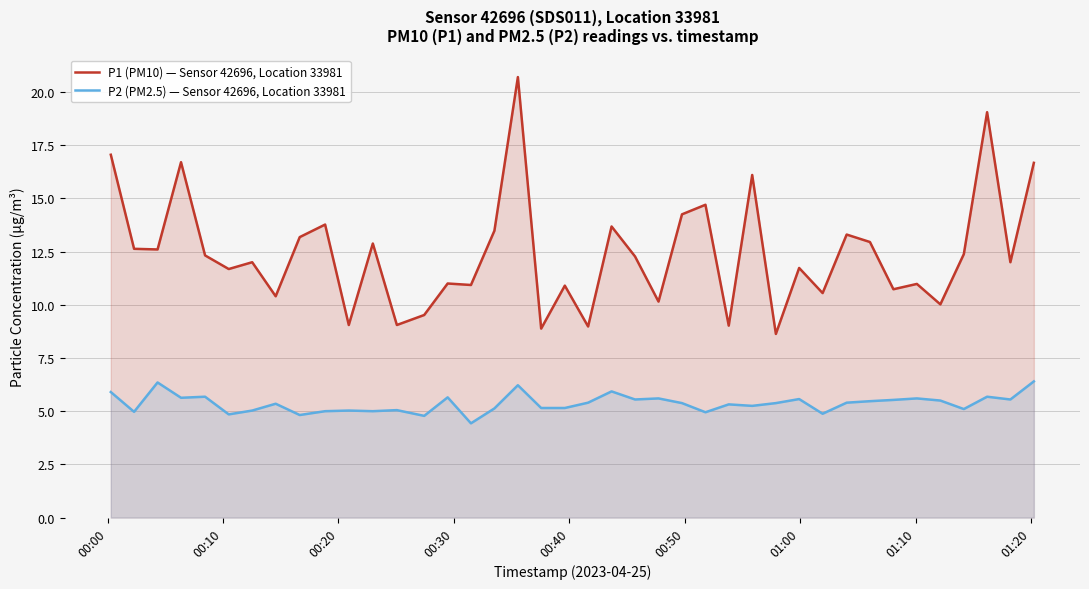

Which series has the largest total across all categories?

P1 (PM10) — Sensor 42696, Location 33981